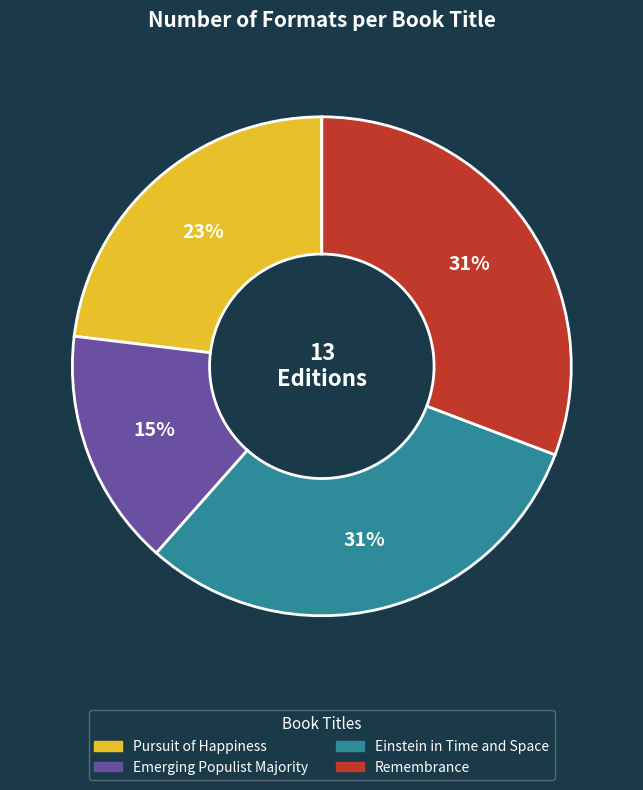

Do Remembrance and Einstein in Time and Space together represent more than half of the pie?

Yes